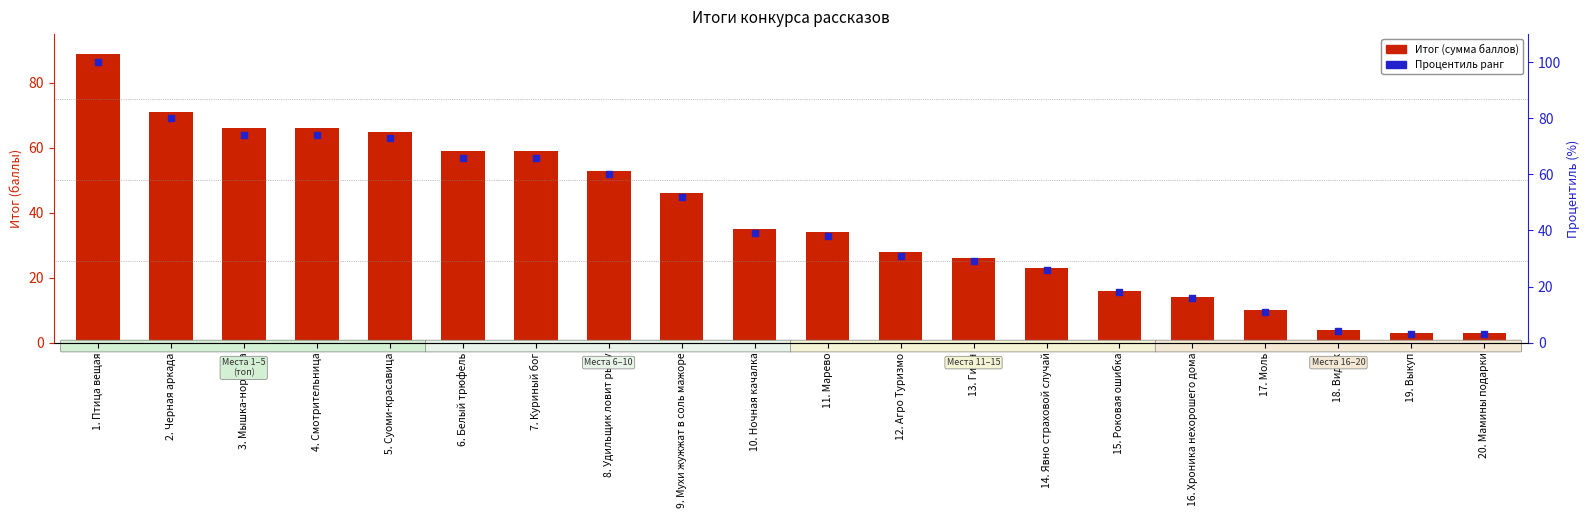

What are all the series names shown in the legend?

Итог (сумма баллов), Процентиль (ранг)